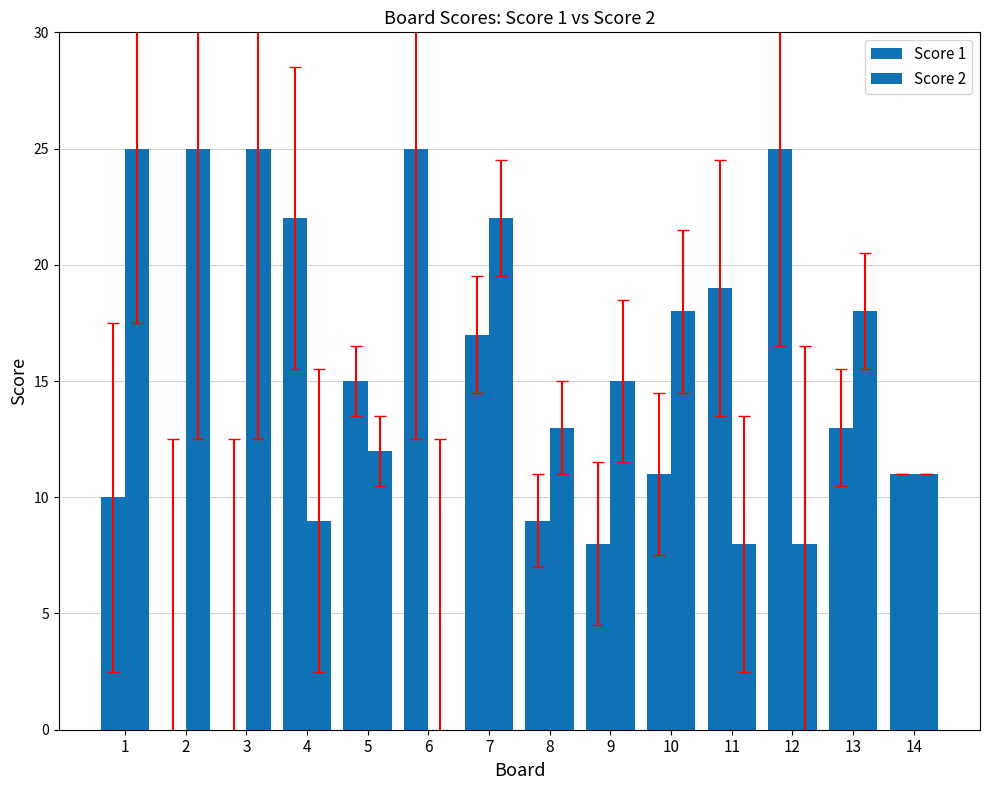

Are the bars grouped side by side (vs. stacked)?

Yes